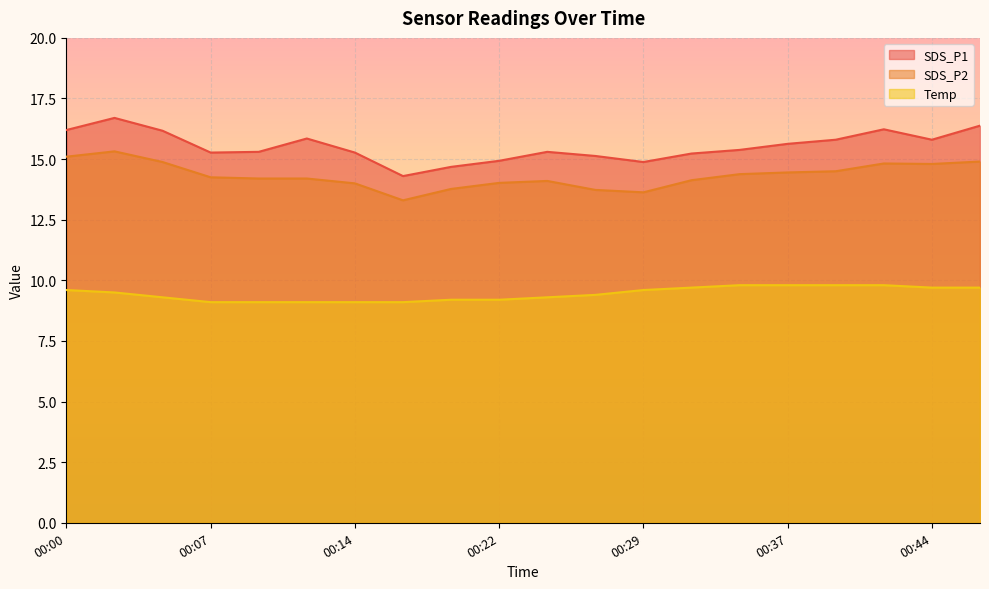

True or false: Temp has a value of 9.8 at 00:41.

True